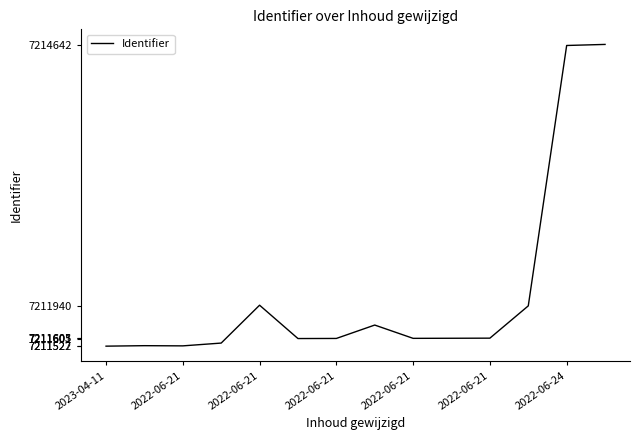

What is the maximum value shown in the chart?

7214653